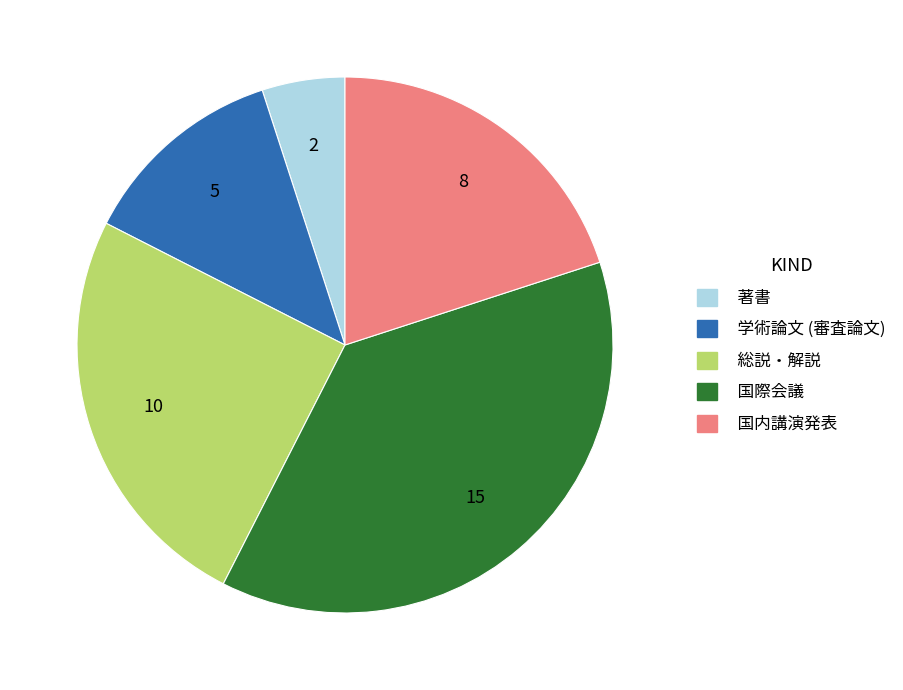

Is 学術論文 (審査論文) the majority of the pie?

No